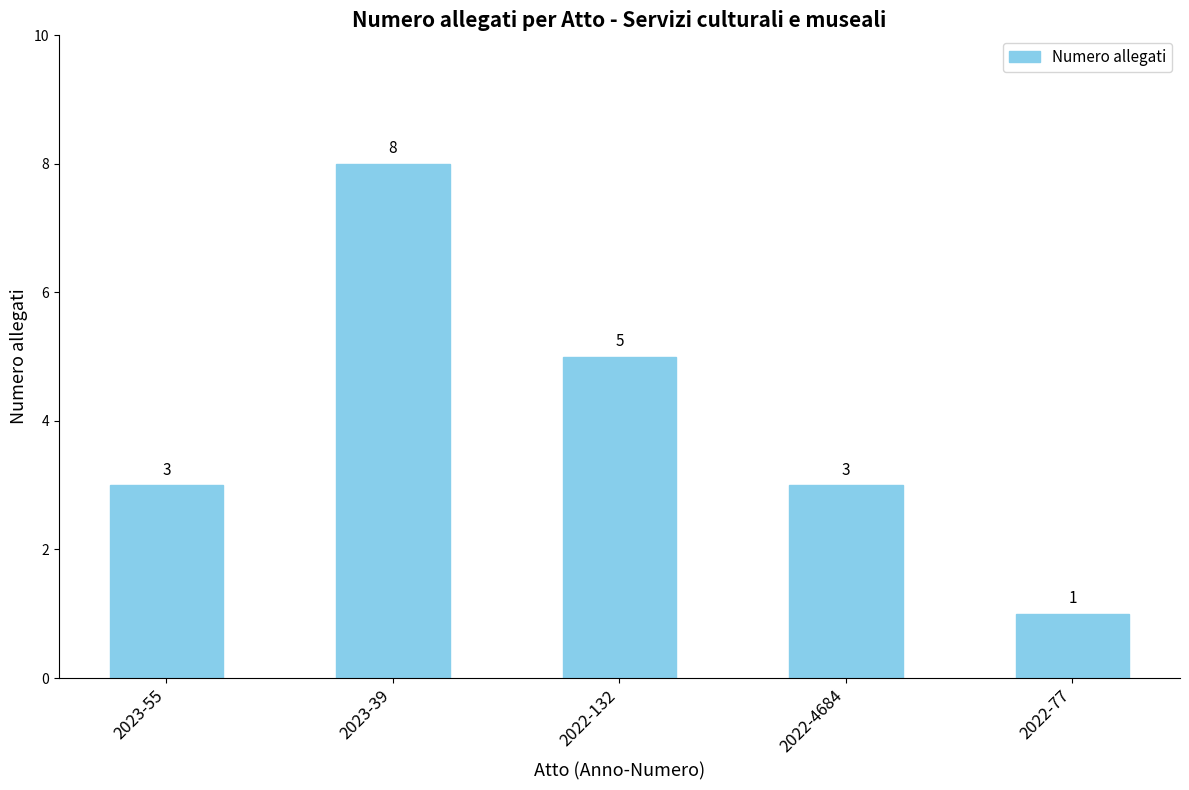

What is the label of the 1st bar from the left?

2023-55